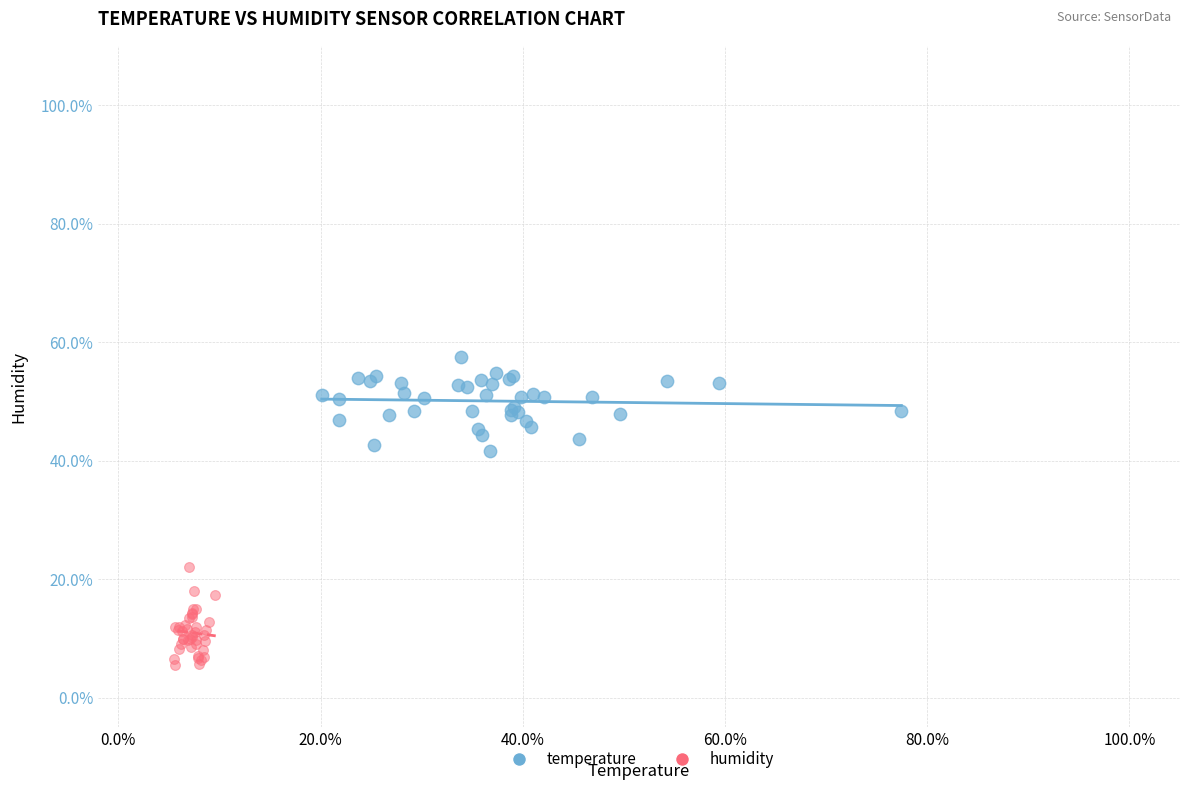

Which series reaches the maximum Y coordinate?

temperature